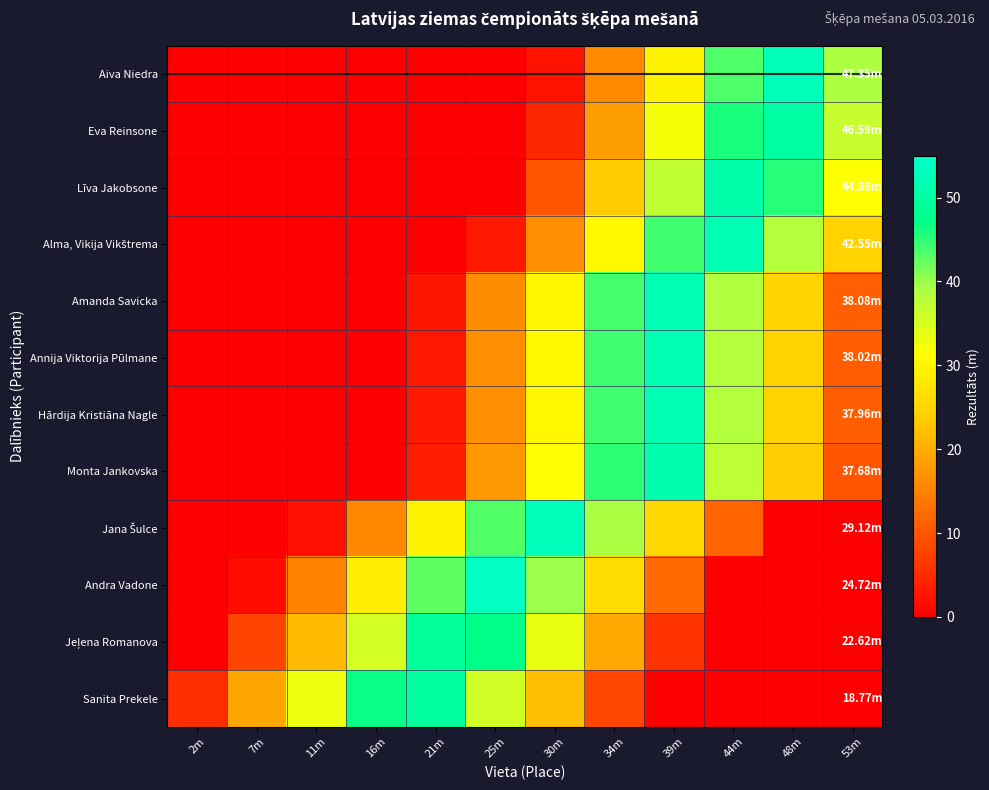

At which category is the sum across all series the highest?

39m